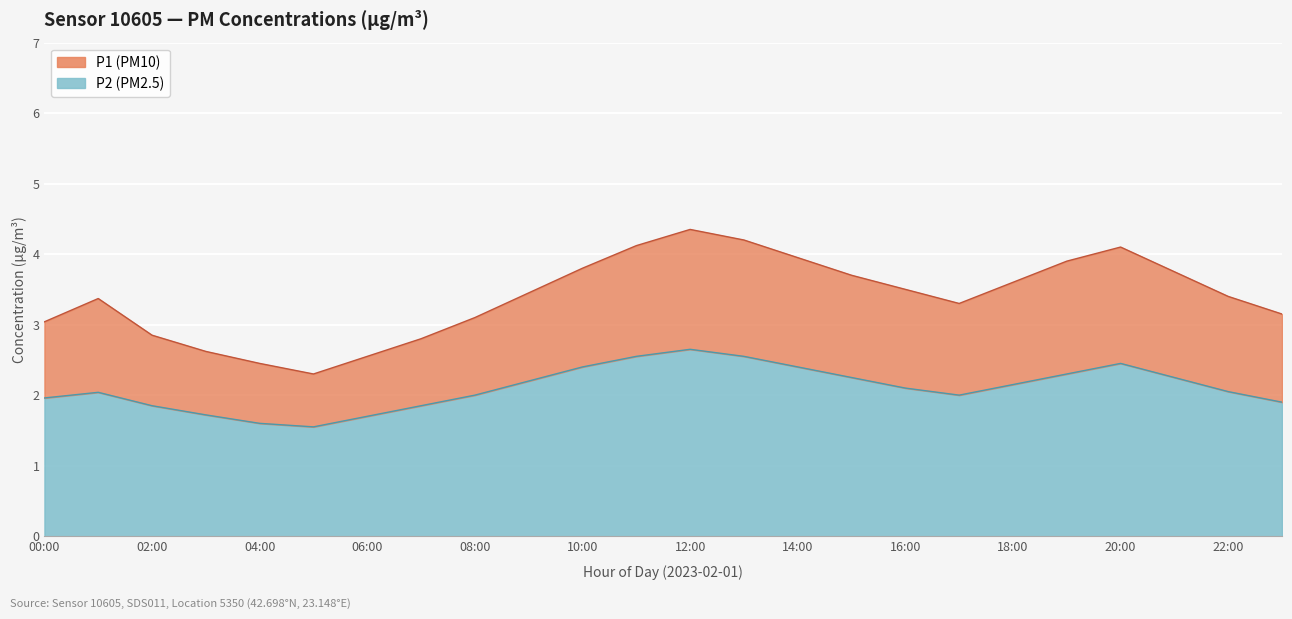

Which series has the largest total across all categories?

P1